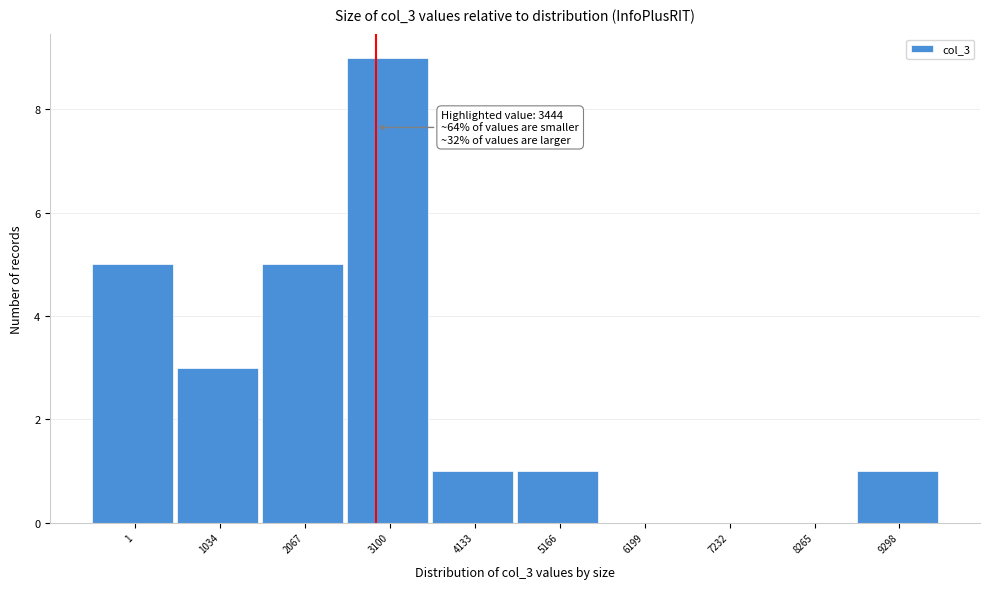

Reading left to right, list all the values displayed in this chart.

1=5	1034=3	2067=5	3100=9	4133=1	5166=1	6199=0	7232=0	8265=0	9298=1